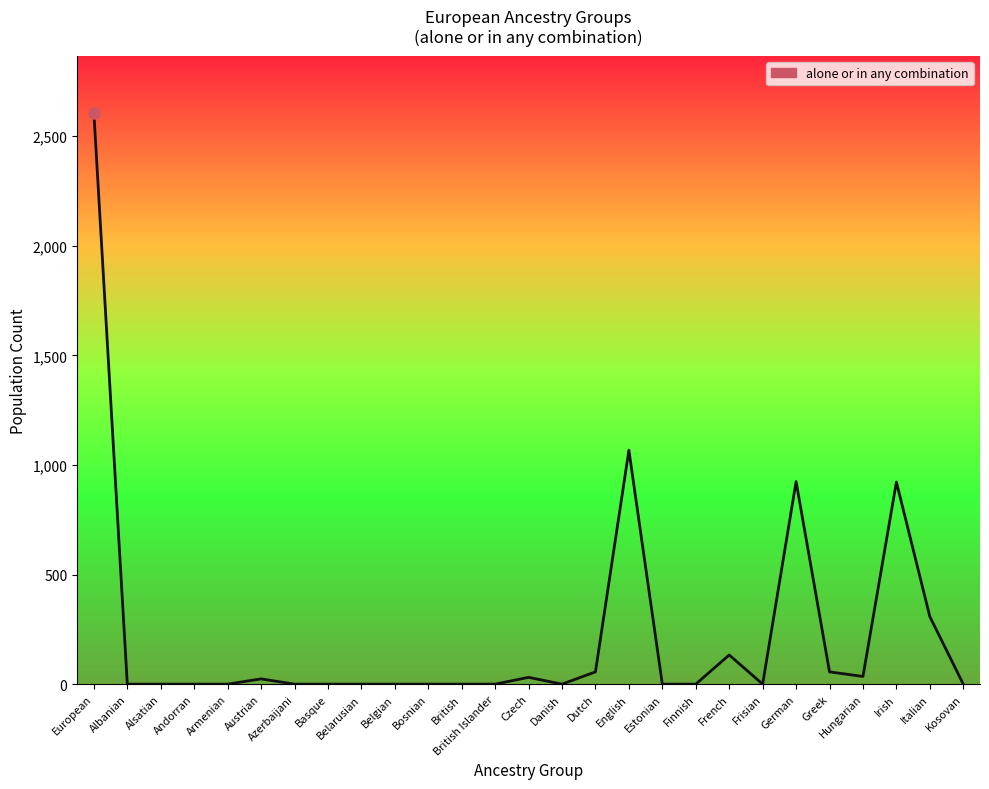

What is the sum of all values?

6162